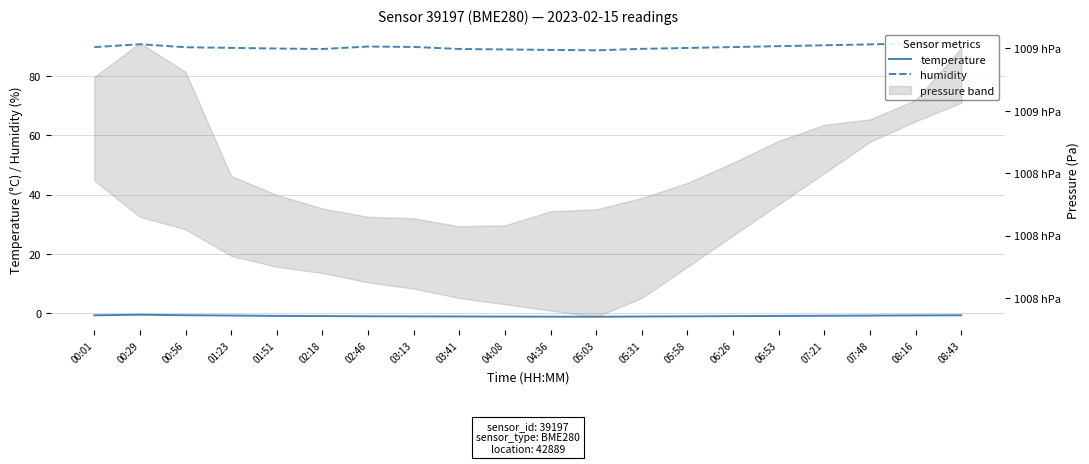

True or false: temperature and humidity intersect in this chart.

False